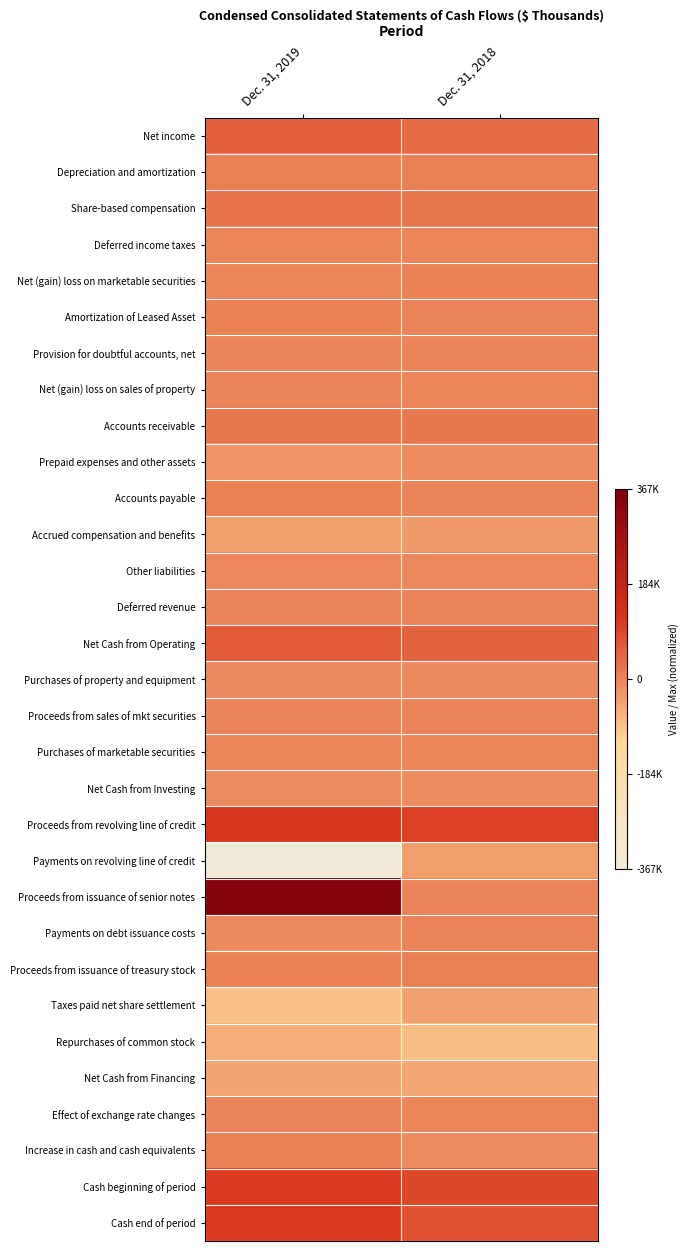

Between Dec. 31, 2019 and Dec. 31, 2018, which is larger?

Dec. 31, 2019